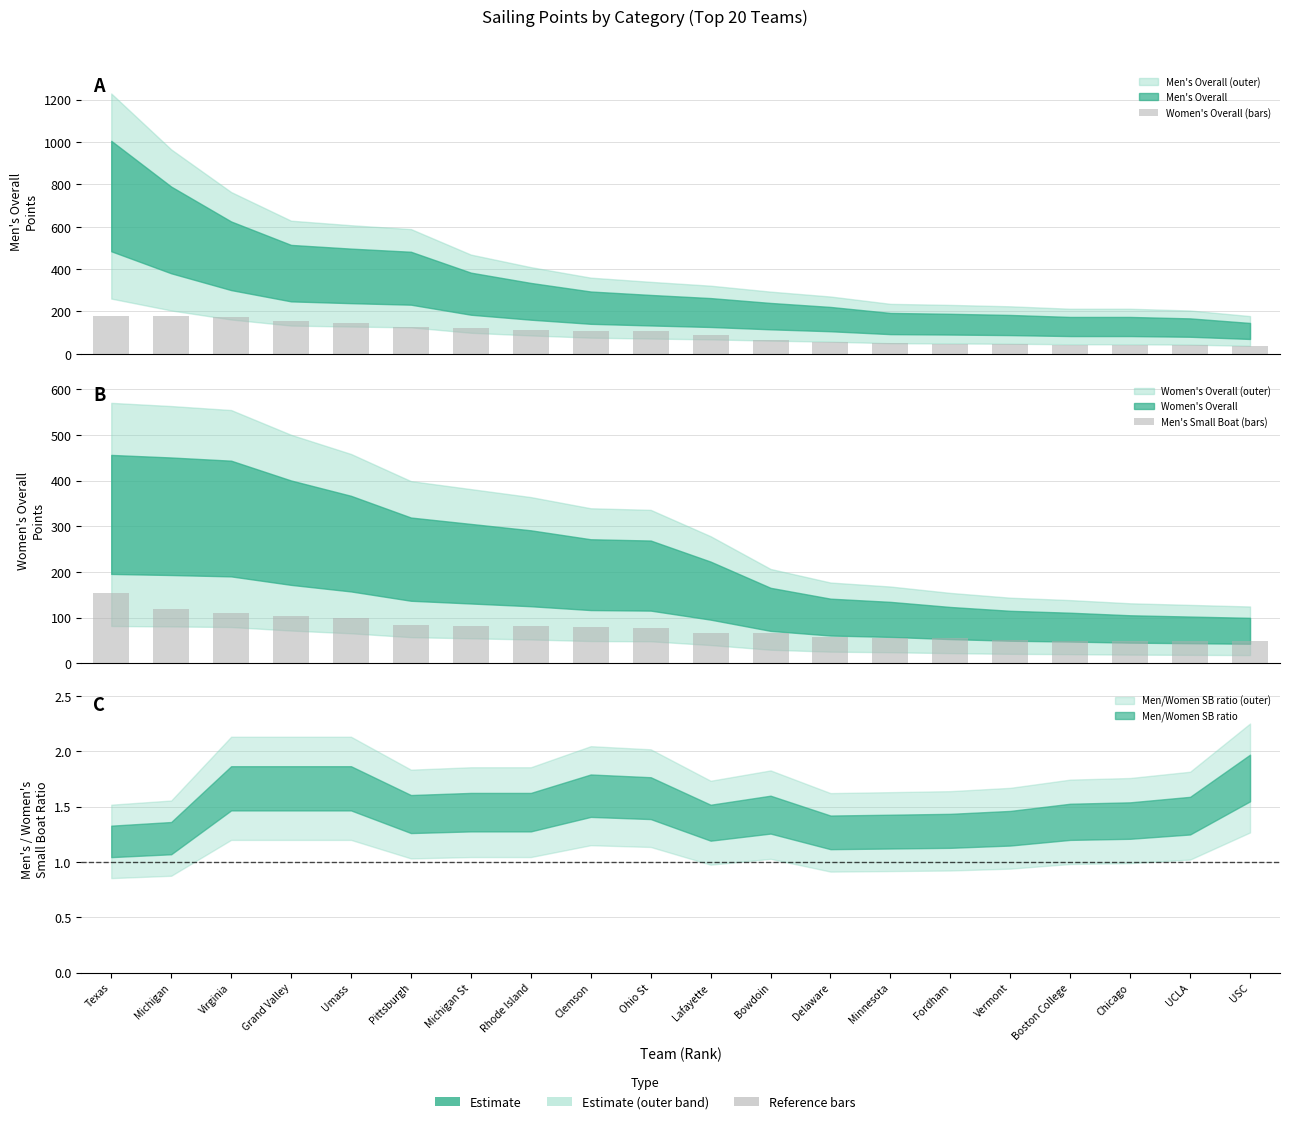

What value does the Women's Overall (bars) series have at Virginia?

174.4